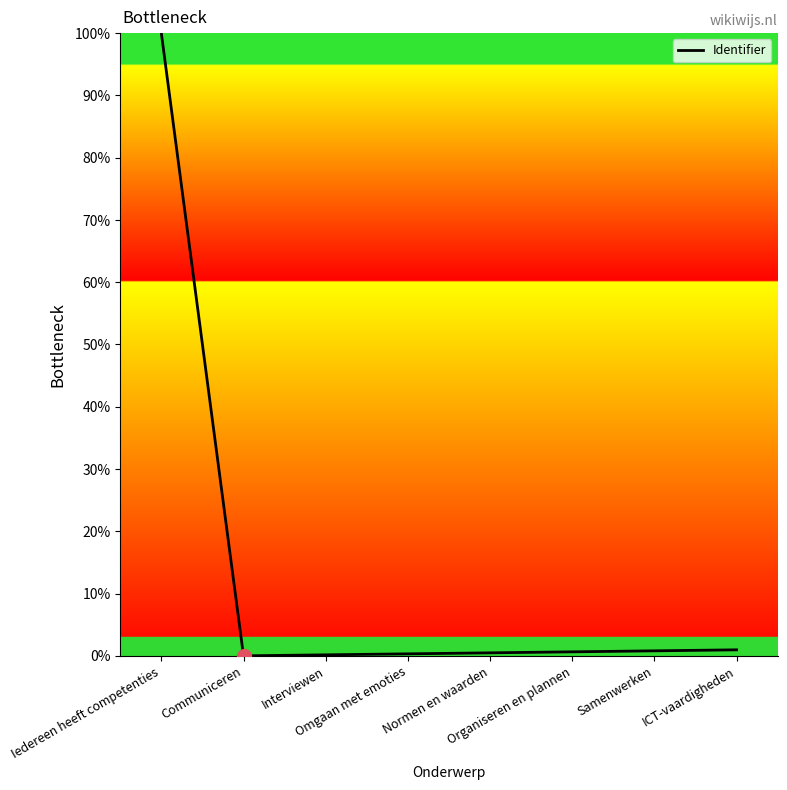

What is the greatest value displayed?

100.0